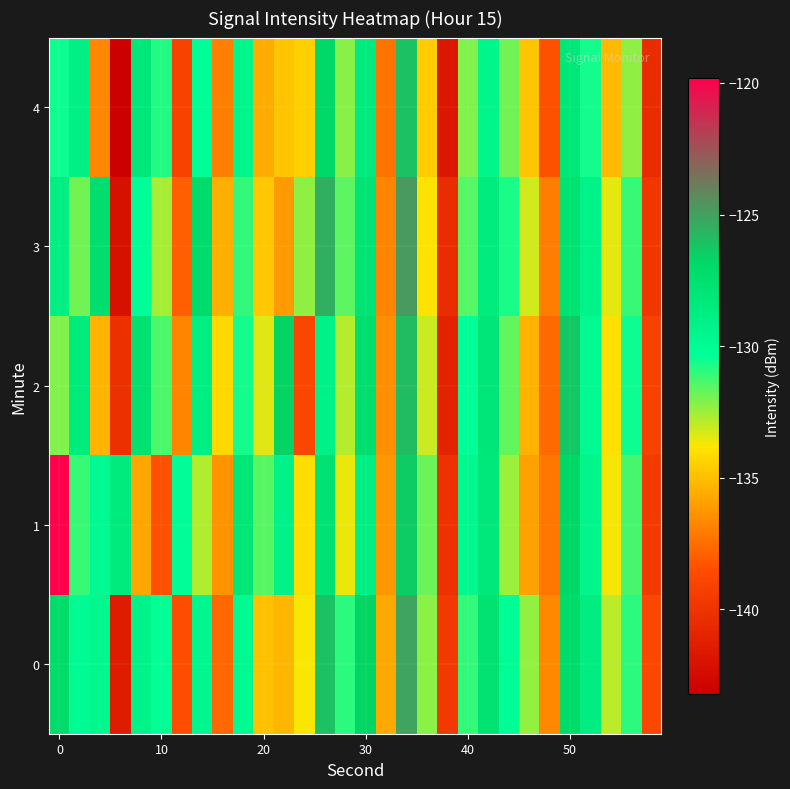

Which series has the largest total across all categories?

1